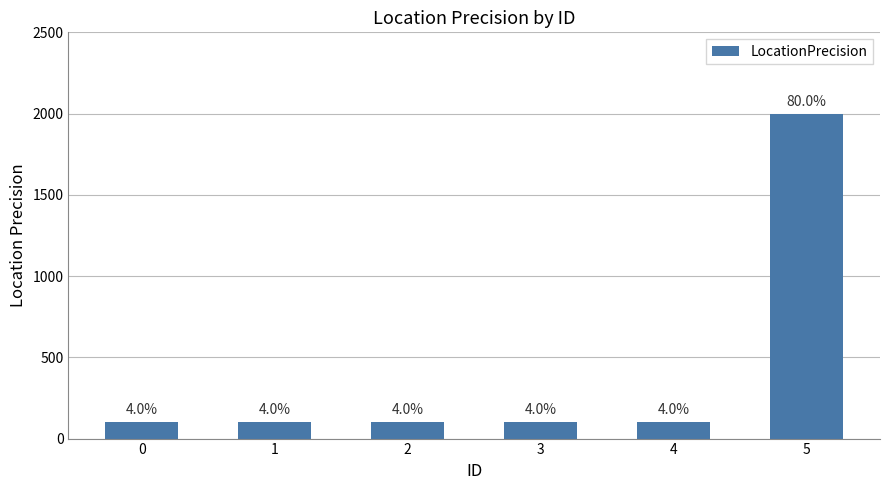

How many bars are there in total?

6